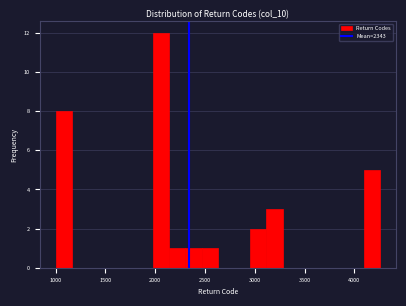

Around what value on the x-axis is the tallest bar? Give the approximate position of its centre, as read against the axis.

2050